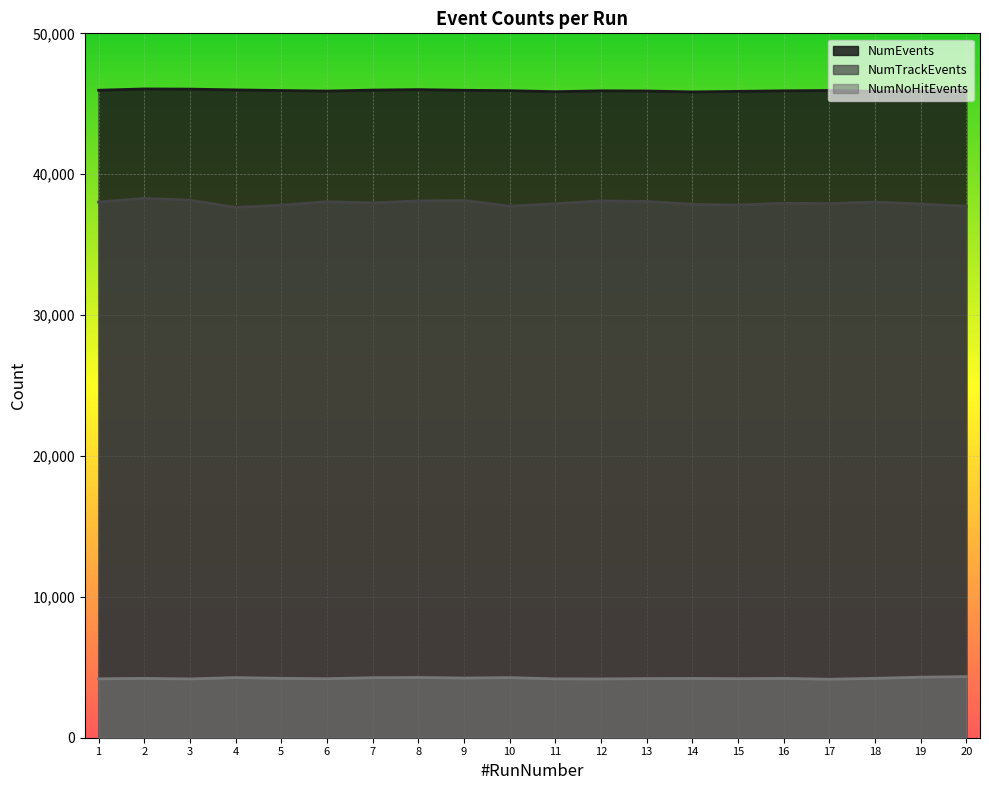

What are all the series names shown in the legend?

NumEvents, NumTrackEvents, NumNoHitEvents